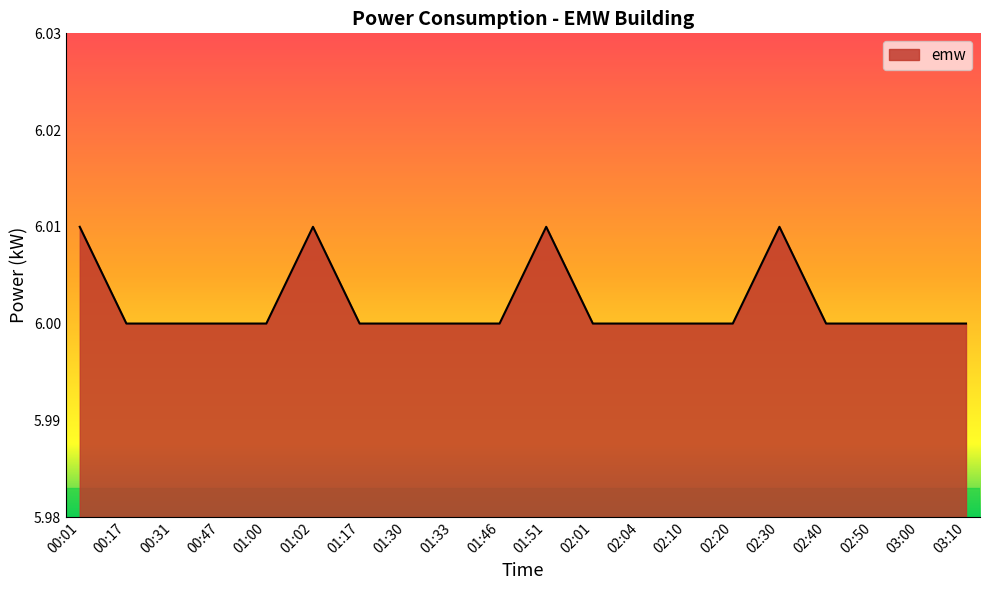

The chart shows a value of 9.2 at 01:33. True or false?

False